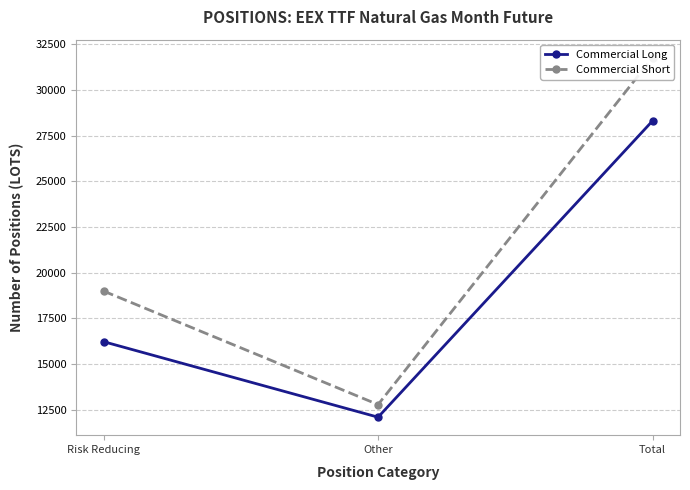

What are all the series names shown in the legend?

Commercial Long, Commercial Short